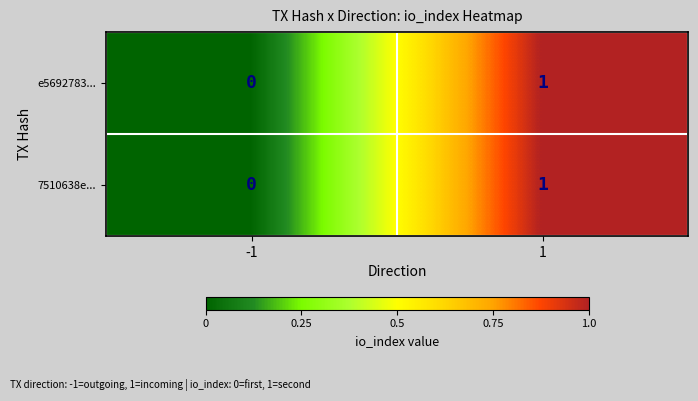

Reading left to right, extract all data points from this chart.

e5692783...: -1=0	1=1
7510638e...: -1=0	1=1